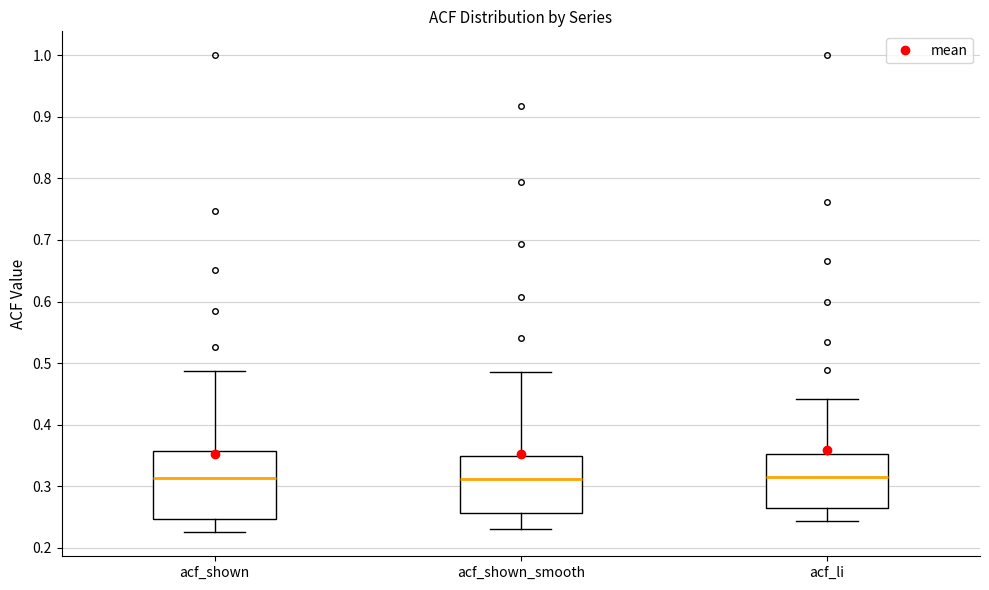

Reading left to right, transcribe this box plot: for each box, give where its median line is, the range the box spans, and where its two whiskers end, as read against the y-axis. The values are not printed on the chart, so give them approximately, as read against the axis.

acf_shown: median 0.31, box 0.25 to 0.36, whiskers 0.23 to 0.49
acf_shown_smooth: median 0.31, box 0.26 to 0.35, whiskers 0.23 to 0.49
acf_li: median 0.32, box 0.26 to 0.35, whiskers 0.24 to 0.44